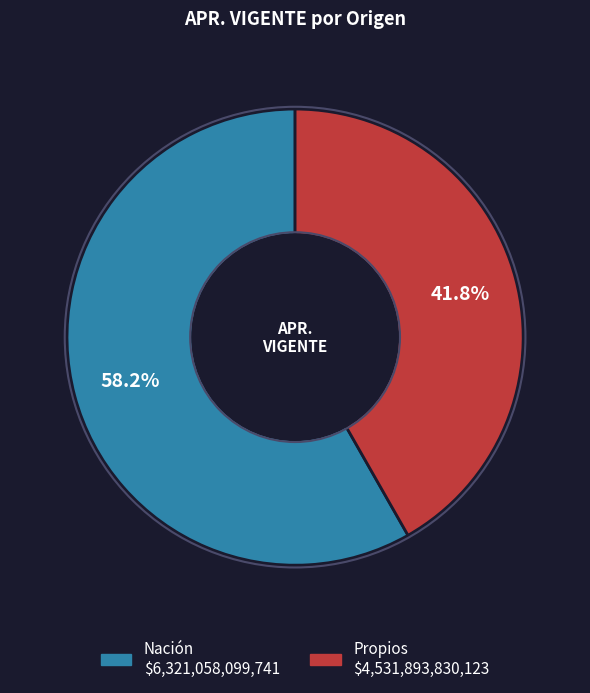

True or false: Nación accounts for 58% of the total.

True